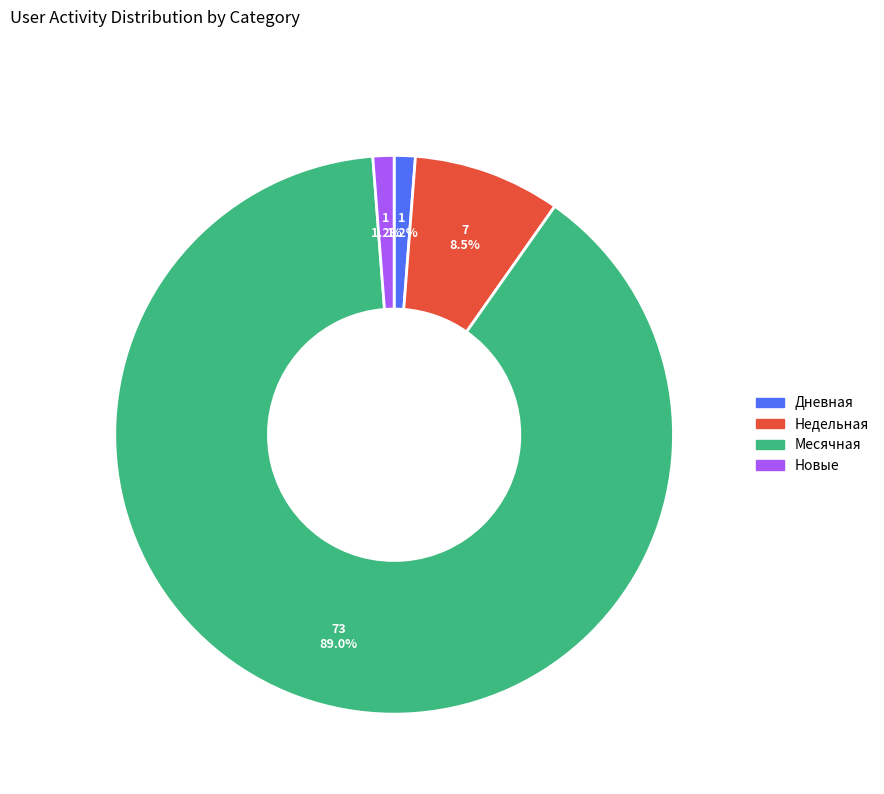

Which category has the biggest portion of the pie?

Месячная